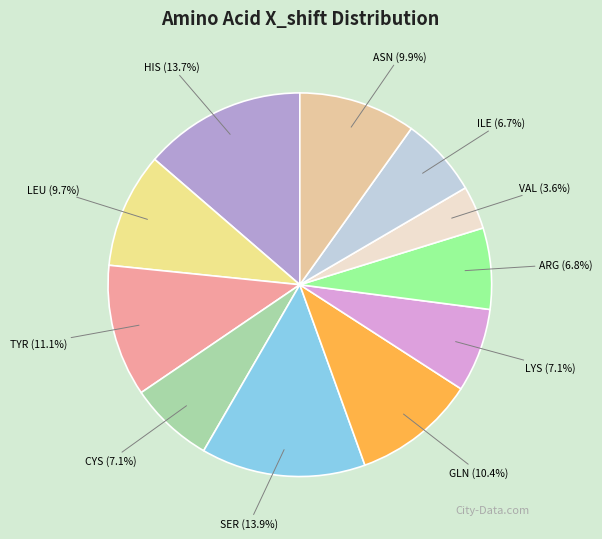

To the nearest percent, what is the difference between the largest and smallest slice percentages?

10%